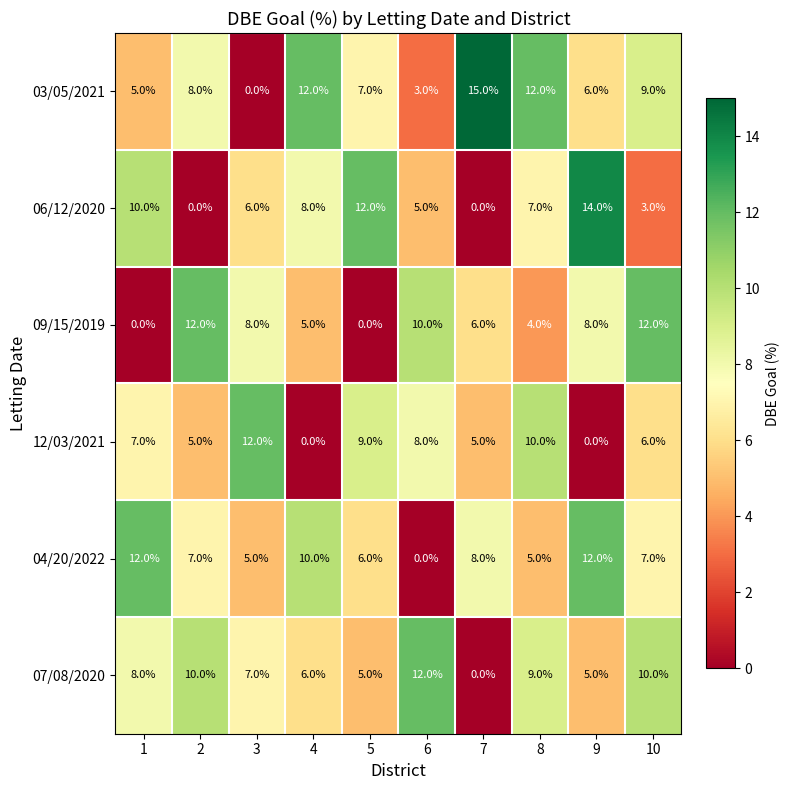

What is the difference between the 06/12/2020 values at 10 and 4?

5